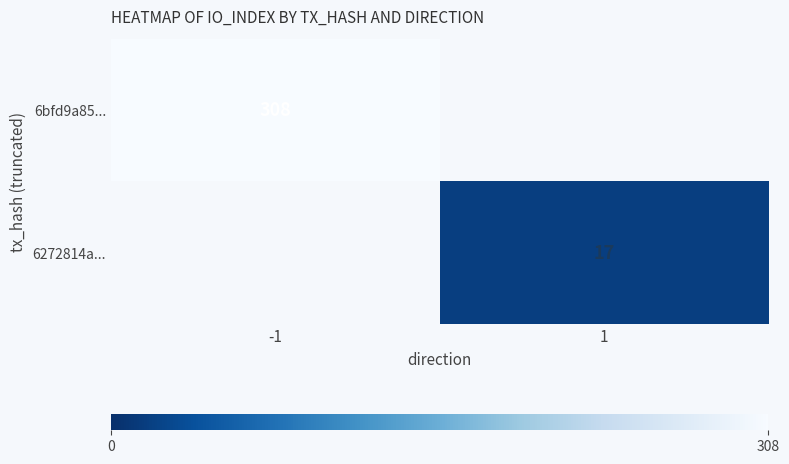

Is the value of 6bfd9a85... at -1 greater than the value of 6272814a... at 1?

Yes